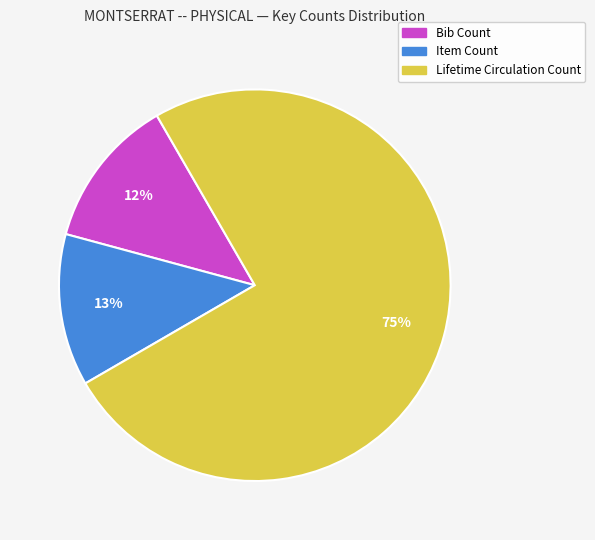

Does any single category account for the majority?

Yes